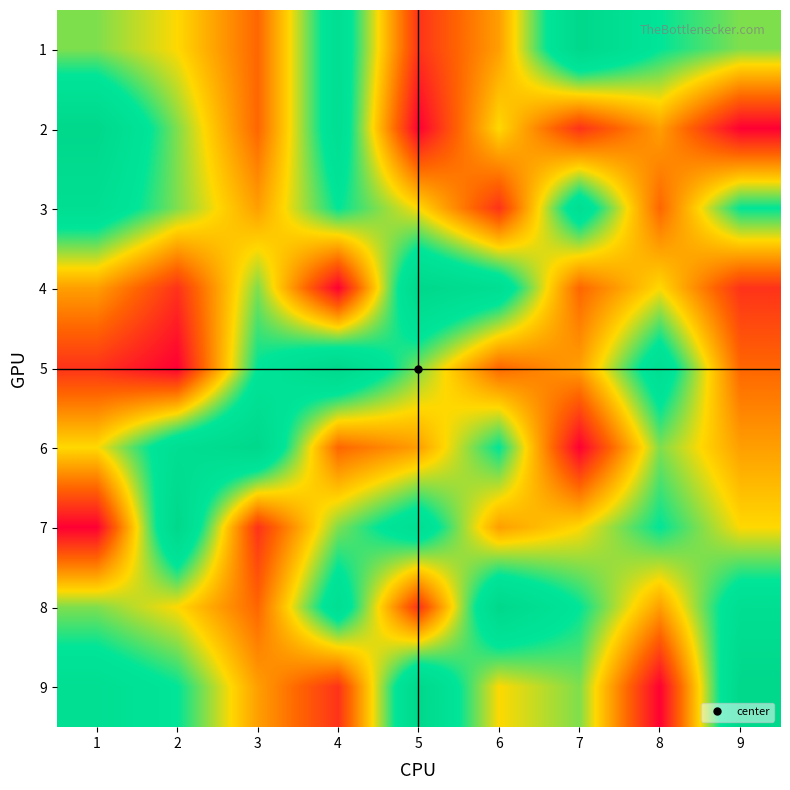

Reading right to left, transcribe all the data shown in this chart.

1: 9=6	8=7	7=9	6=4	5=2	4=8	3=3	2=5	1=6
2: 9=1	8=4	7=2	6=5	5=1	4=8	3=3	2=6	1=9
3: 9=7	8=3	7=8	6=2	5=5	4=7	3=4	2=6	1=8
4: 9=2	8=5	7=3	6=8	5=9	4=1	3=6	2=2	1=4
5: 9=3	8=8	7=4	6=3	5=6	4=9	3=7	2=1	1=2
6: 9=4	8=6	7=1	6=7	5=4	4=3	3=9	2=8	1=5
7: 9=5	8=7	7=5	6=4	5=8	4=6	3=2	2=9	1=1
8: 9=8	8=4	7=7	6=9	5=2	4=8	3=3	2=5	1=6
9: 9=9	8=1	7=6	6=5	5=9	4=2	3=4	2=7	1=8